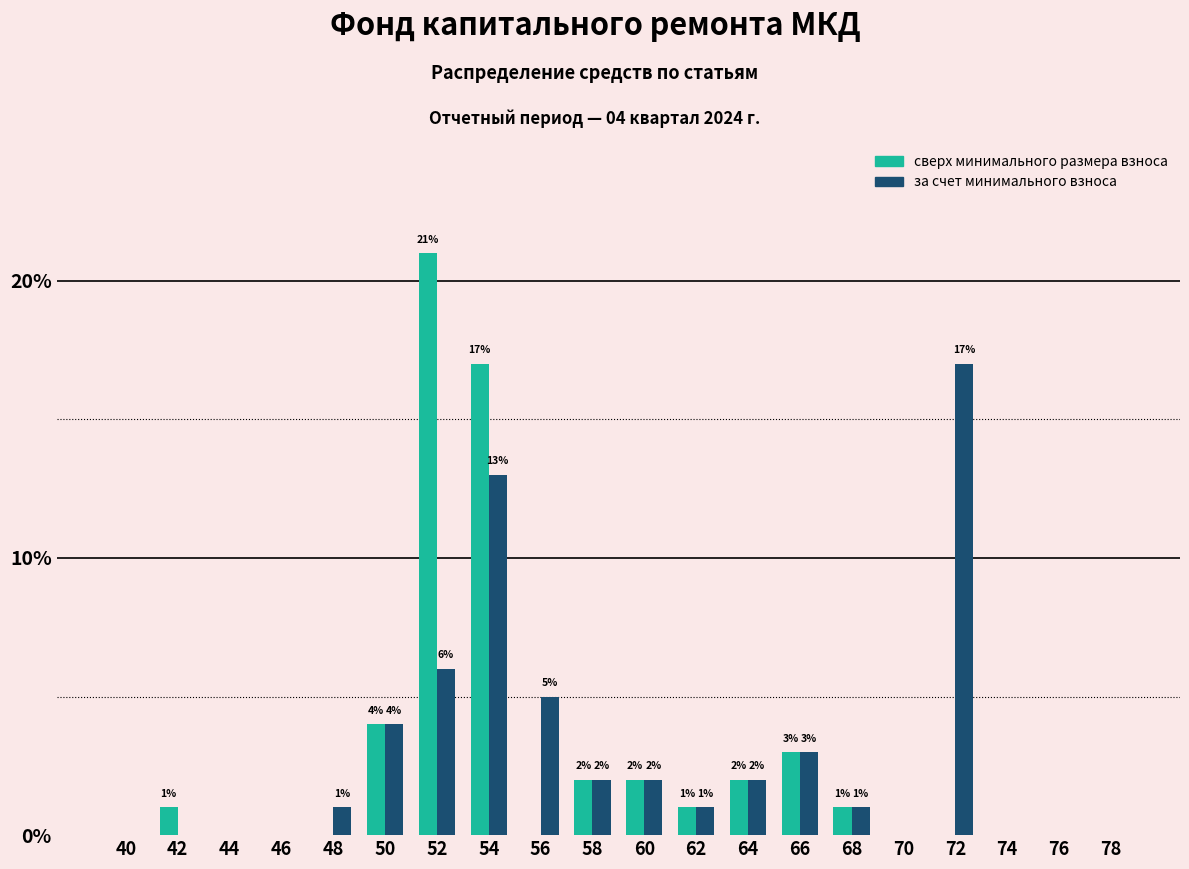

Reading right to left, transcribe all the data shown in this chart.

сверх минимального размера взноса: 78=0	76=0	74=0	72=0	70=0	68=1	66=3	64=2	62=1	60=2	58=2	56=0	54=17	52=21	50=4	48=0	46=0	44=0	42=1	40=0
за счет минимального взноса: 78=0	76=0	74=0	72=17	70=0	68=1	66=3	64=2	62=1	60=2	58=2	56=5	54=13	52=6	50=4	48=1	46=0	44=0	42=0	40=0